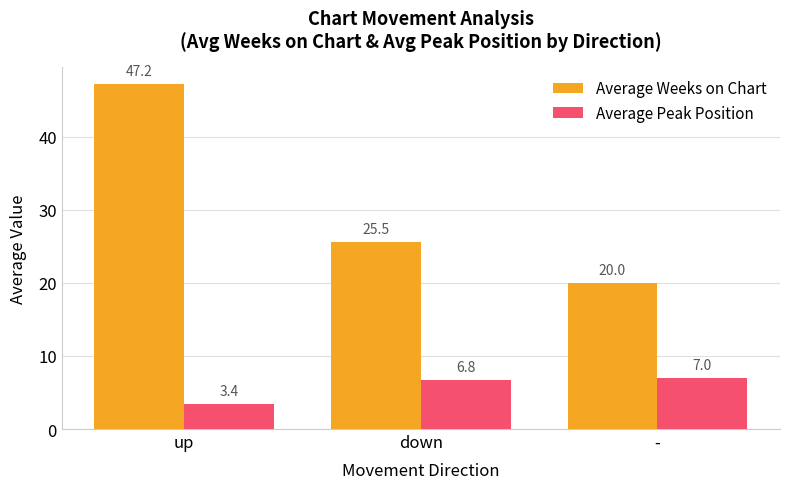

Between up and -, which series saw the biggest shift?

Average Weeks on Chart